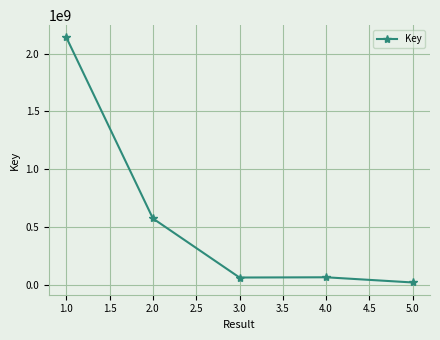

Is it true that the value at 4.0 is 64188090?

True